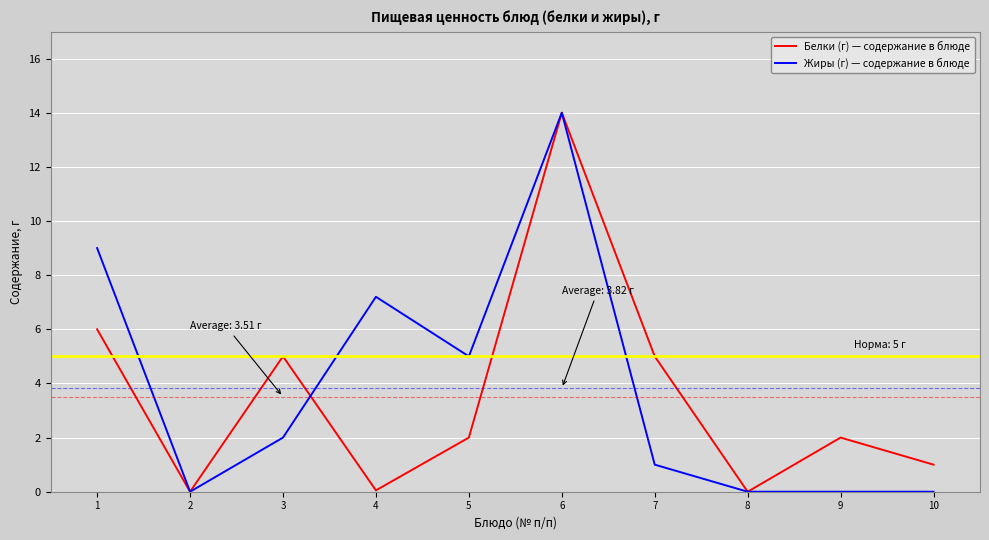

Between 3 and 8, which series saw the biggest shift?

Белки (г) — содержание в блюде